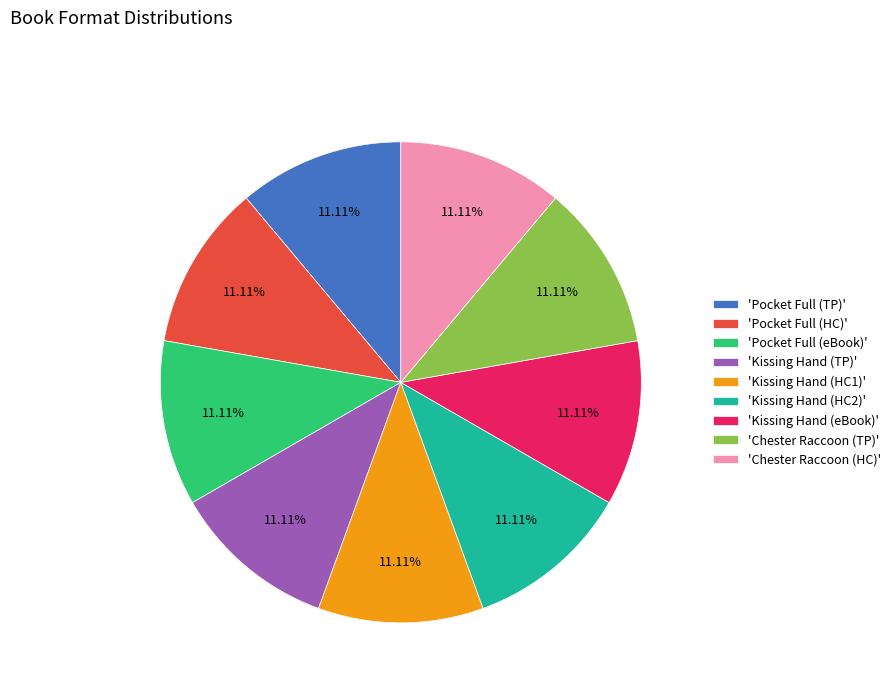

Is 'Kissing Hand (HC1)' the majority of the pie?

No